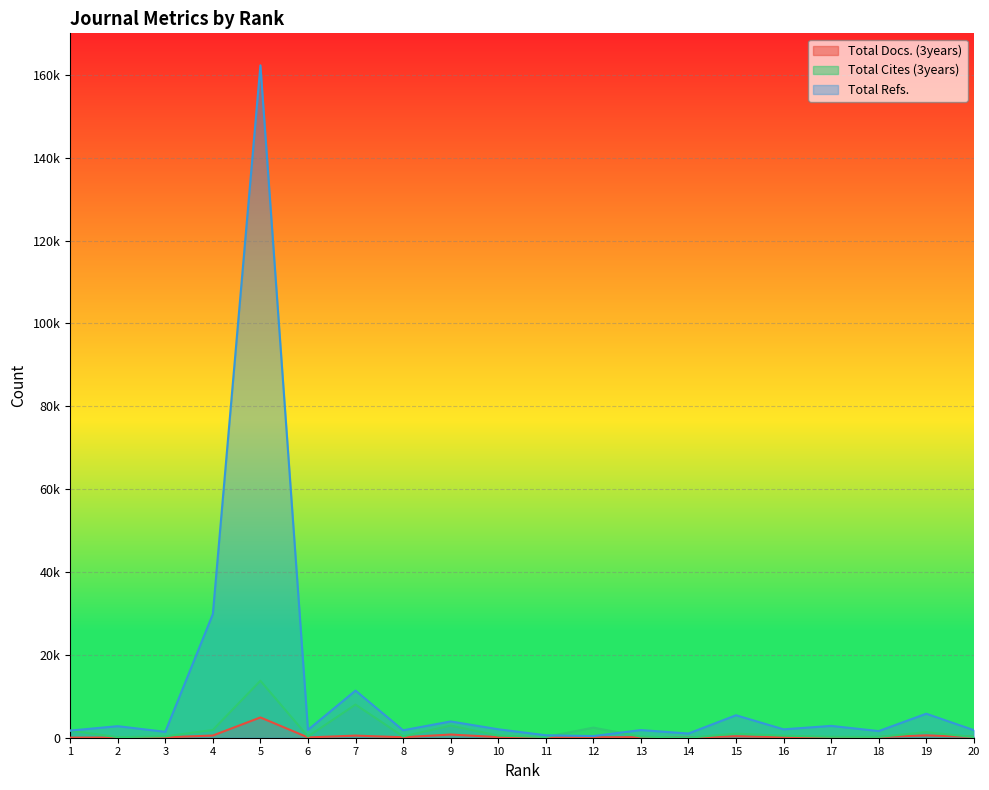

How many interior local valleys does the Total Refs. series have?

7